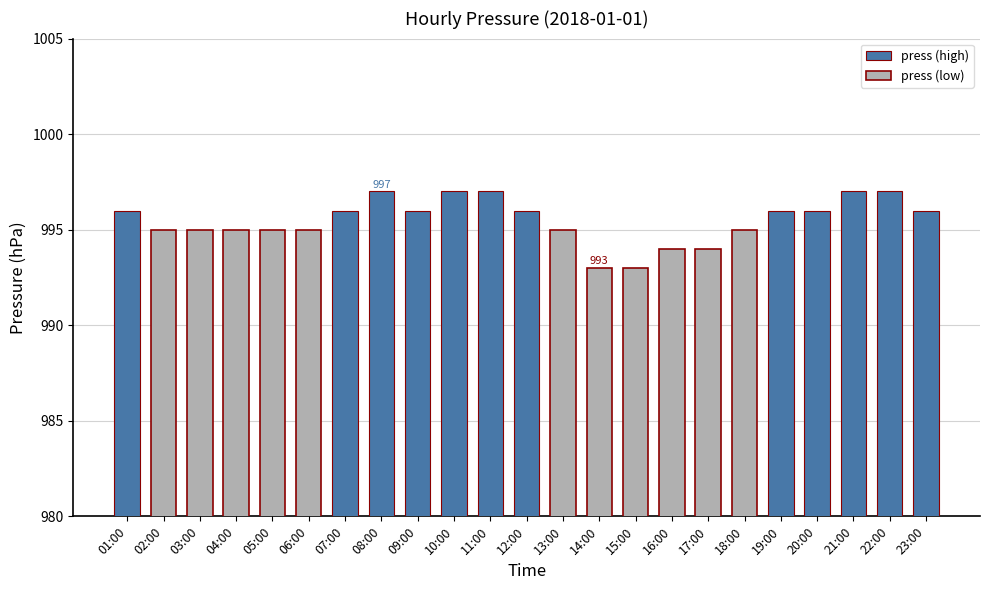

What is the difference between the maximum and minimum values?

4